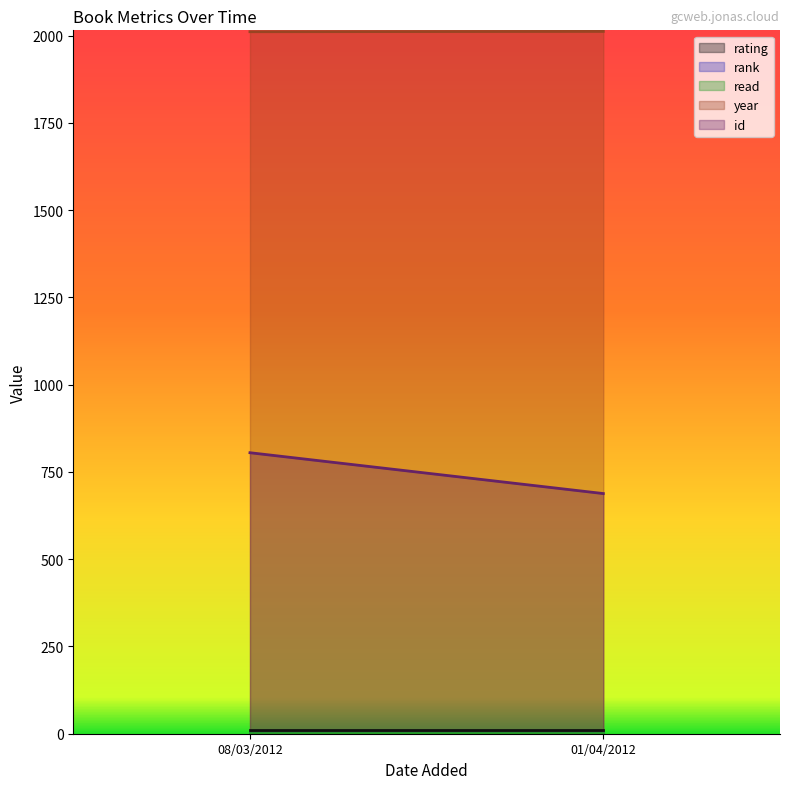

Does the chart have visible grid lines?

No